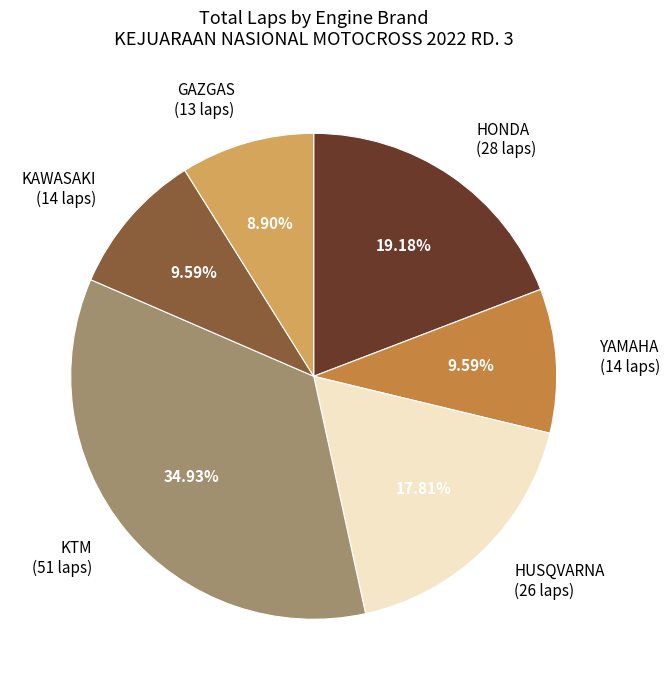

Which slice is the largest?

KTM (51 laps)